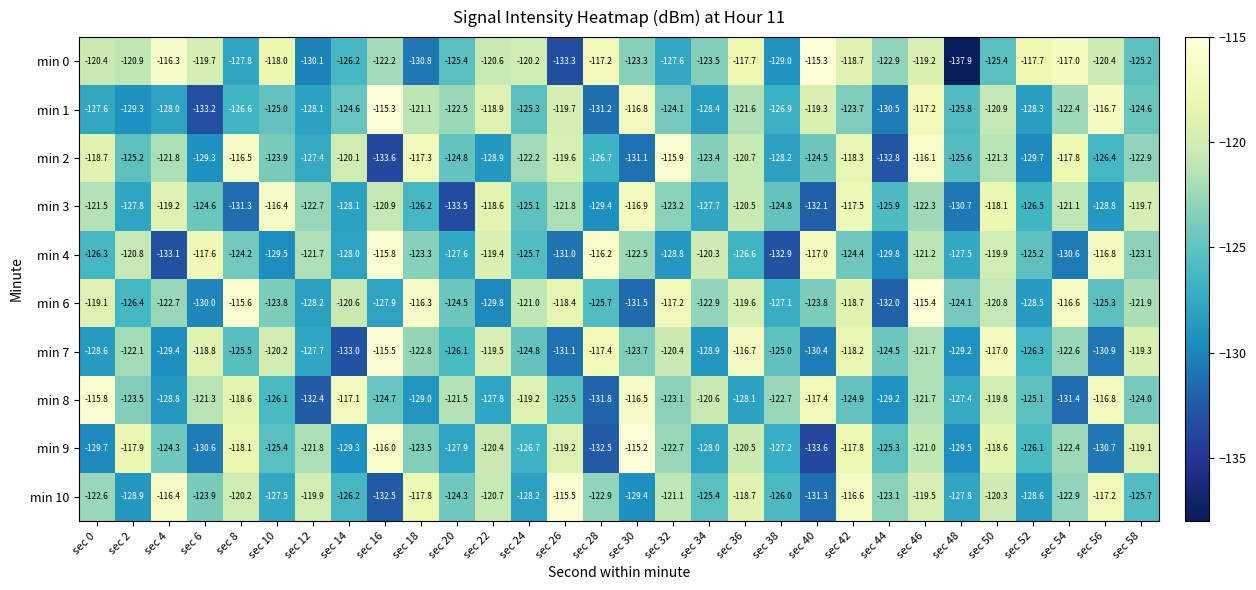

How many values in the min 1 series exceed -124?

13